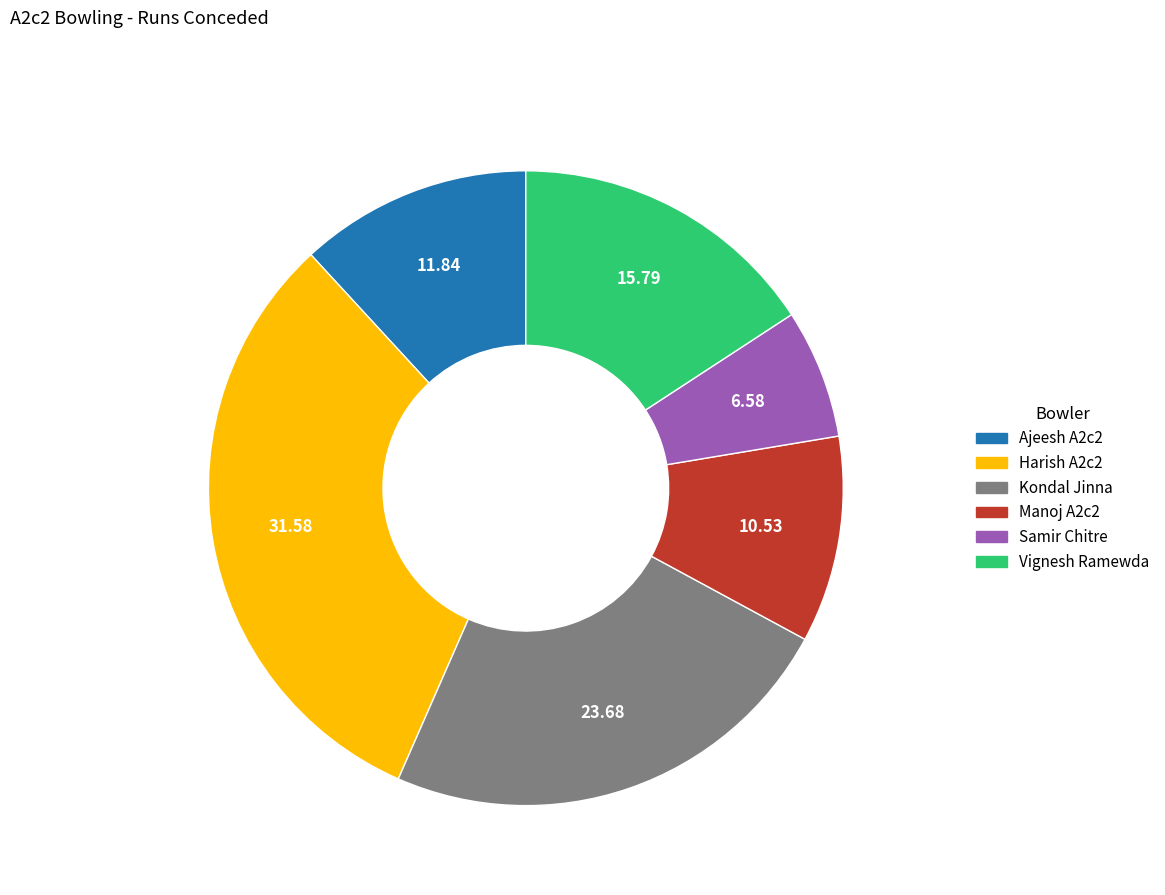

Which has a higher value, Samir Chitre or Kondal Jinna?

Kondal Jinna